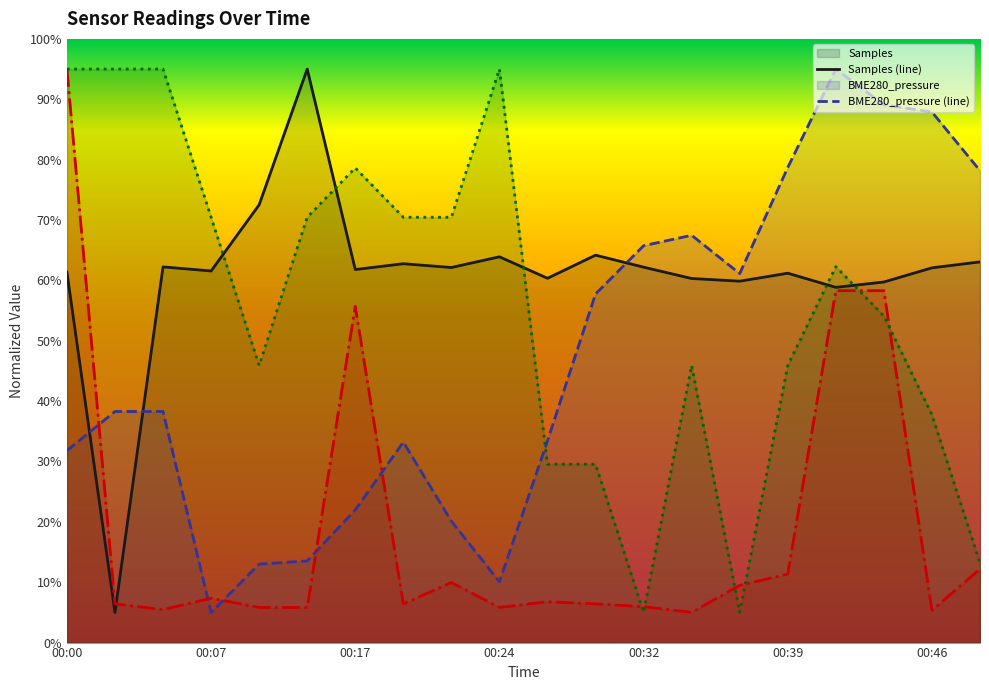

Is it true that BME280_pressure (line) equals 20.7 at 13?

False